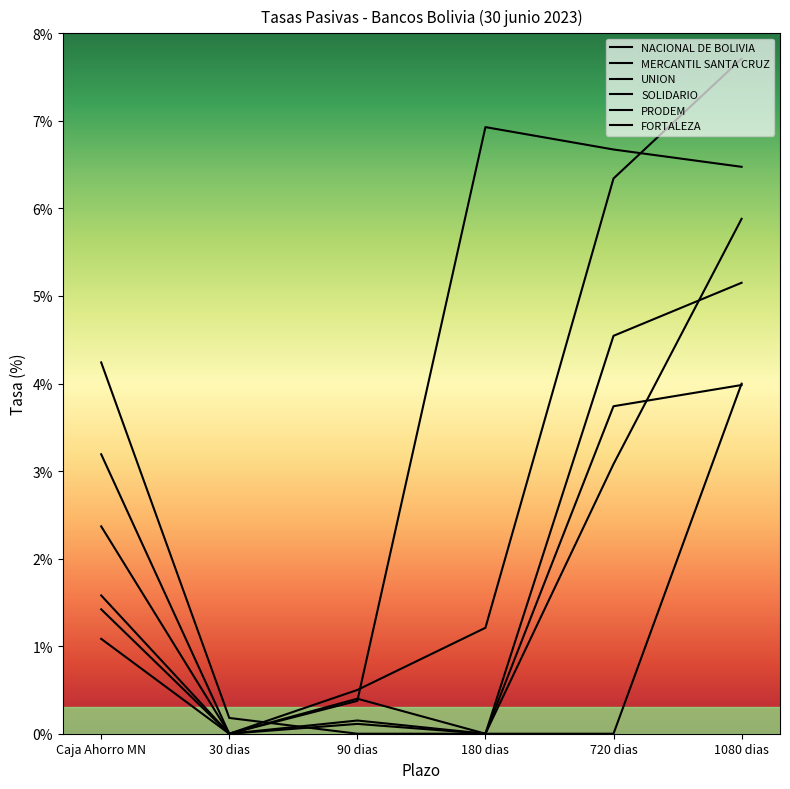

At Caja Ahorro MN, list the series in order from largest to smallest.

FORTALEZA, UNION, SOLIDARIO, NACIONAL DE BOLIVIA, PRODEM, MERCANTIL SANTA CRUZ